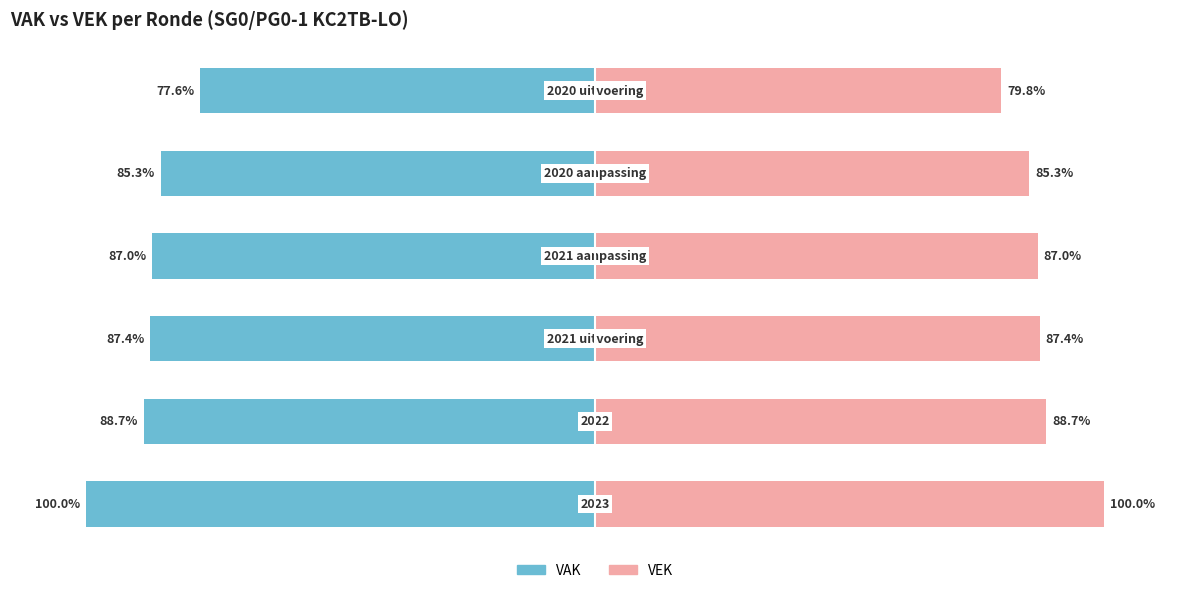

How many distinct data groups are displayed?

2